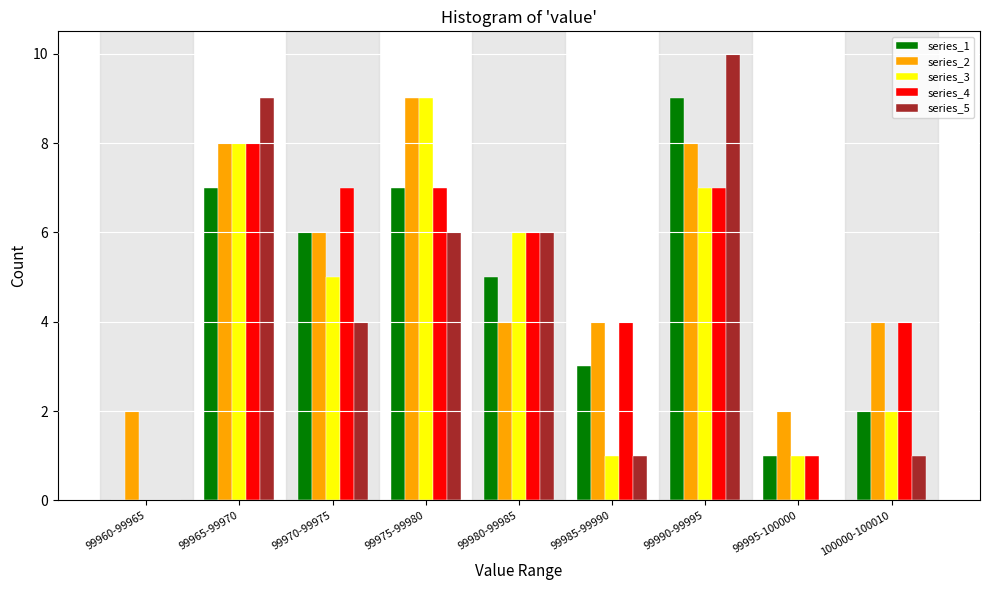

The value of series_3 at 99975-99980 is 9. True or false?

True